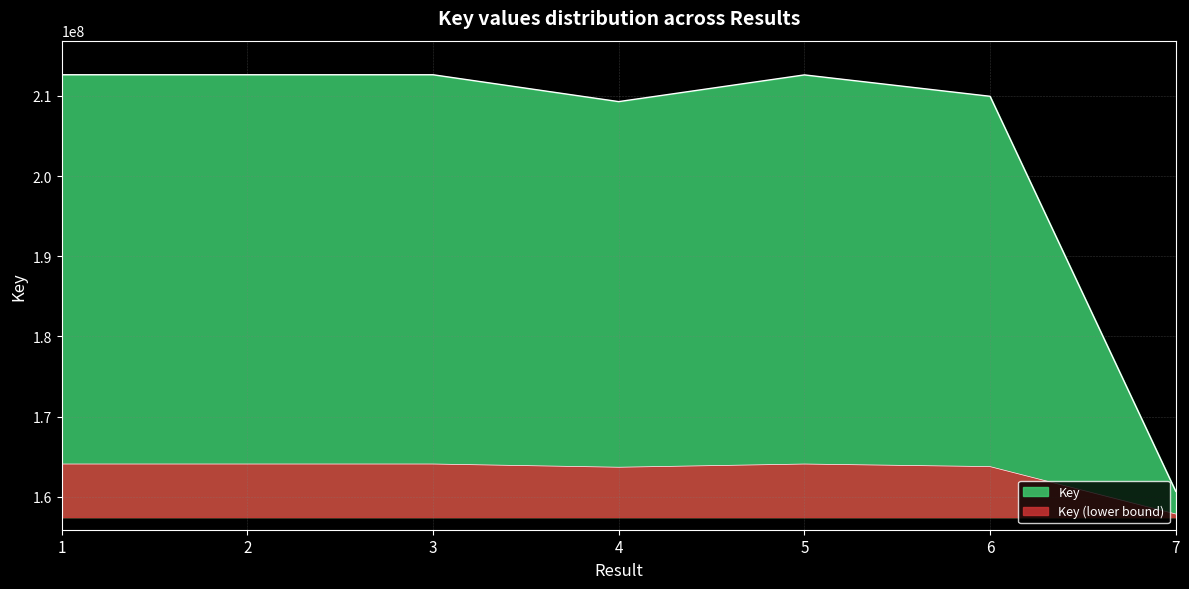

What is the approximate value at 1?

212651029